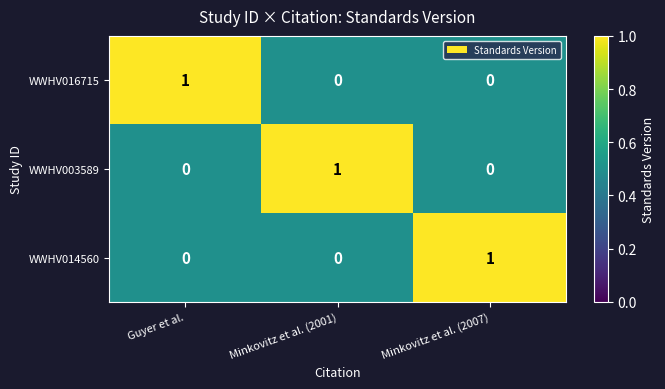

How many data points does each series have?

3